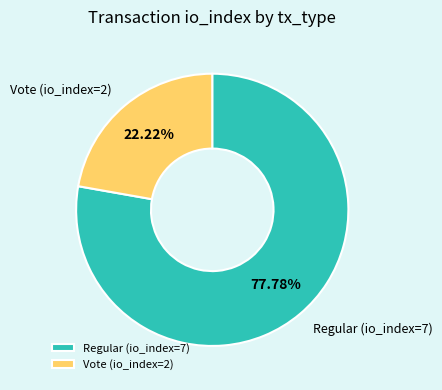

What portion of the pie excludes Vote (io_index=2)?

77.8%